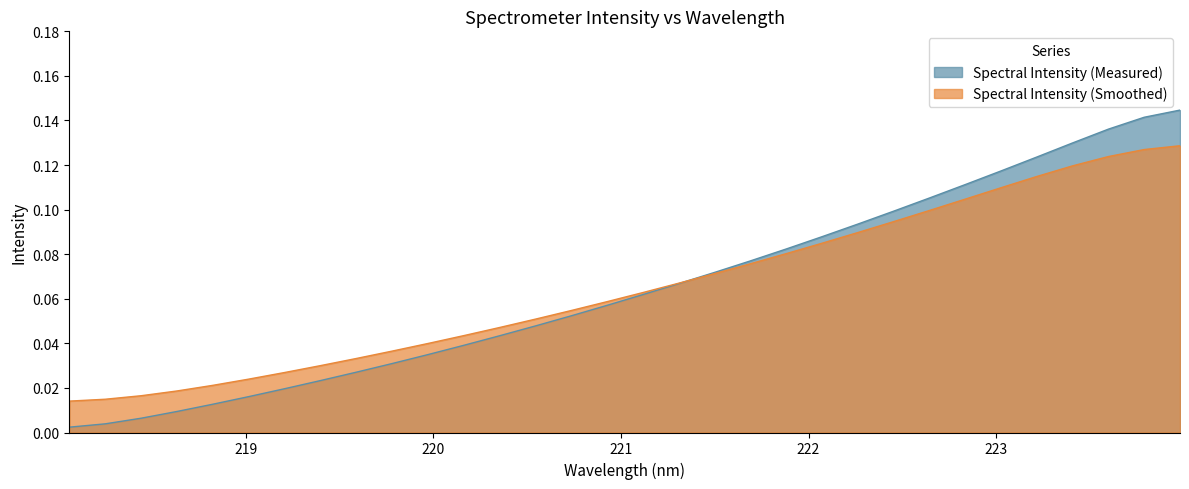

List the series in order of their peak value, lowest first.

Spectral Intensity (Smoothed), Spectral Intensity (Measured)